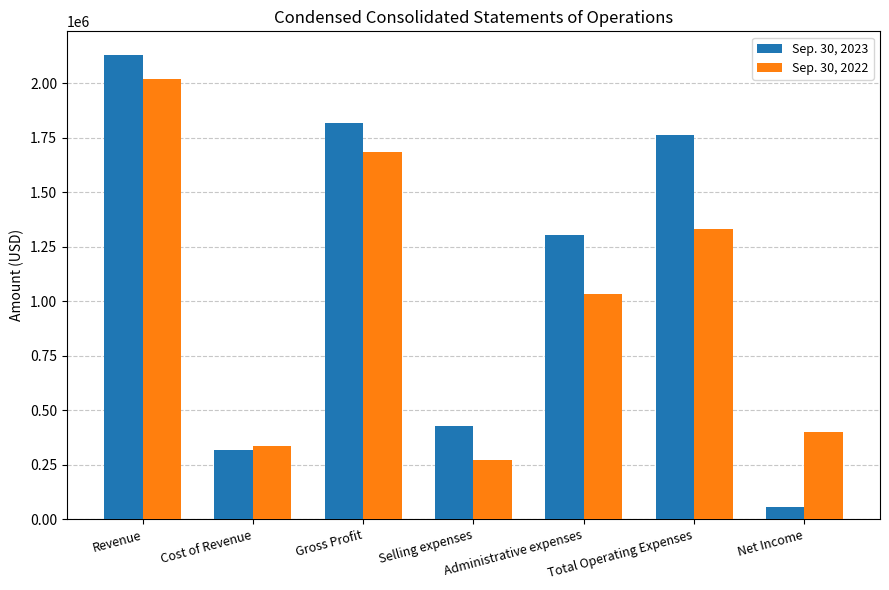

The value of Sep. 30, 2022 at Selling expenses is 404882. True or false?

False